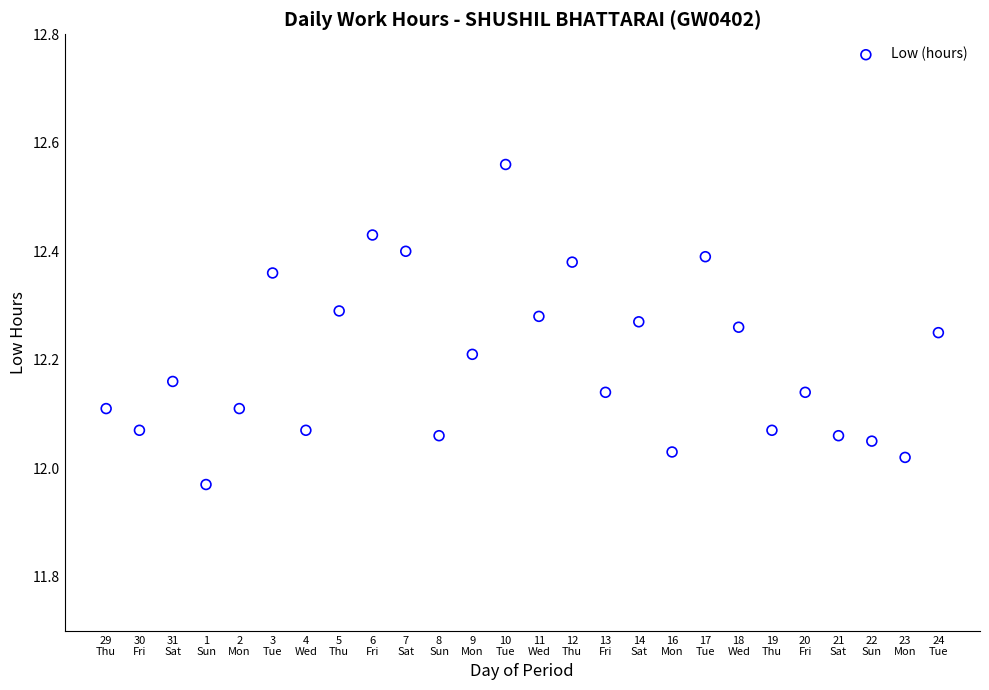

What is the range of Y values (max minus min)?

0.6